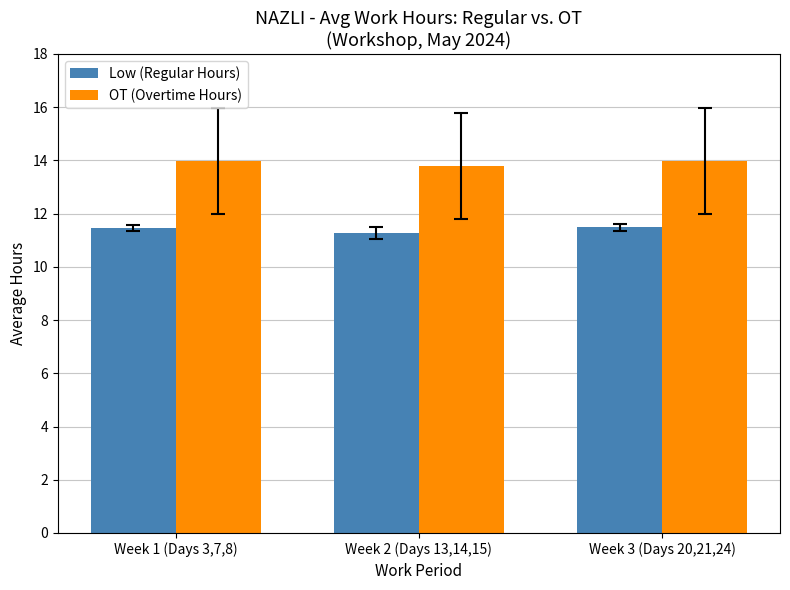

What is the label of the 2nd bar from the left?

Week 2 (Days 13,14,15)